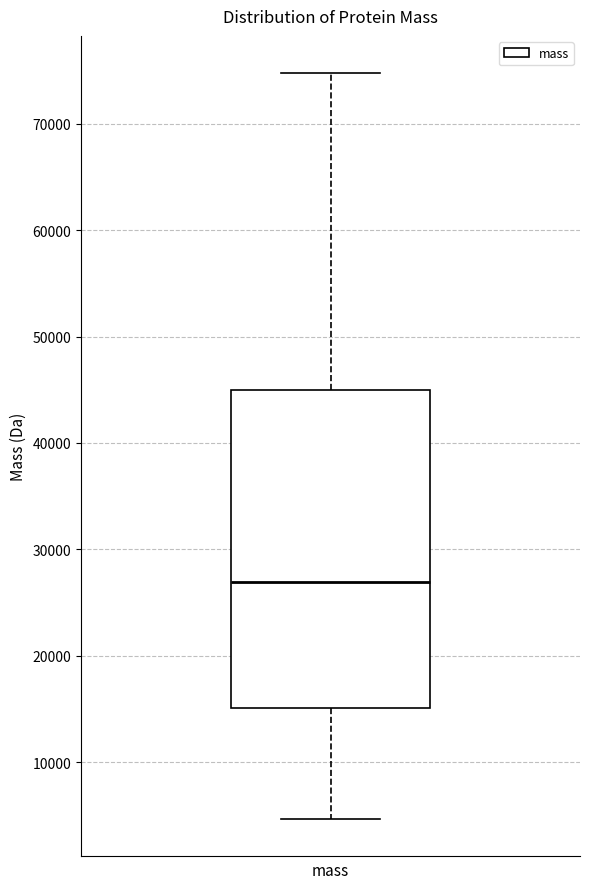

Read this box plot against the y-axis: the position of the median line, the range covered by the box, and the ends of both whiskers. The values are not printed on the chart, so give them approximately, as read against the axis.

median 27000, box 15000 to 45000, whiskers 5000 to 75000